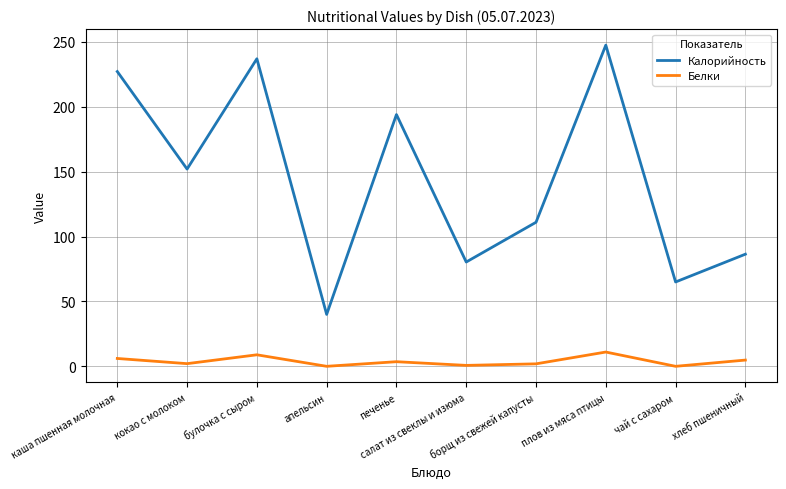

Where does the Белки series first go above 3?

каша пшенная молочная